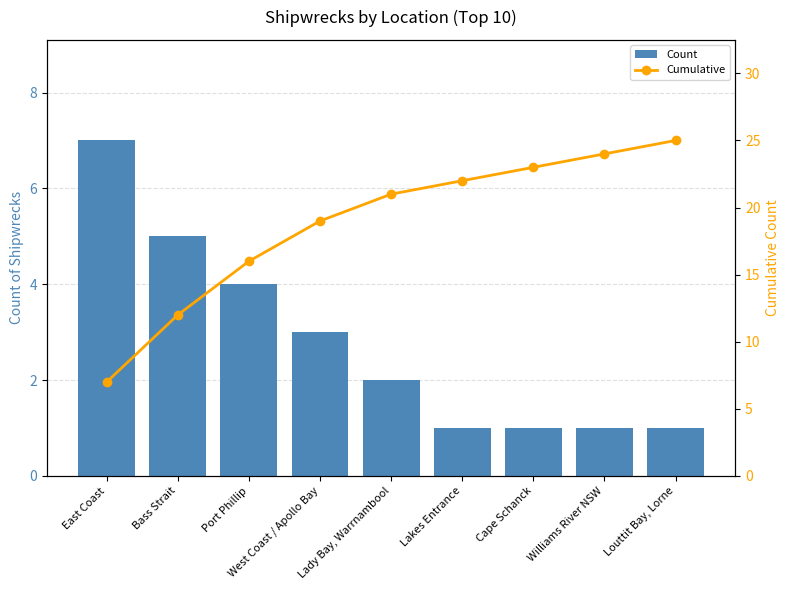

Reading left to right, transcribe all the data shown in this chart.

Count: East Coast=7	Bass Strait=5	Port Phillip=4	West Coast / Apollo Bay=3	Lady Bay, Warrnambool=2	Lakes Entrance=1	Cape Schanck=1	Williams River NSW=1	Louttit Bay, Lorne=1
Cumulative: East Coast=7	Bass Strait=12	Port Phillip=16	West Coast / Apollo Bay=19	Lady Bay, Warrnambool=21	Lakes Entrance=22	Cape Schanck=23	Williams River NSW=24	Louttit Bay, Lorne=25